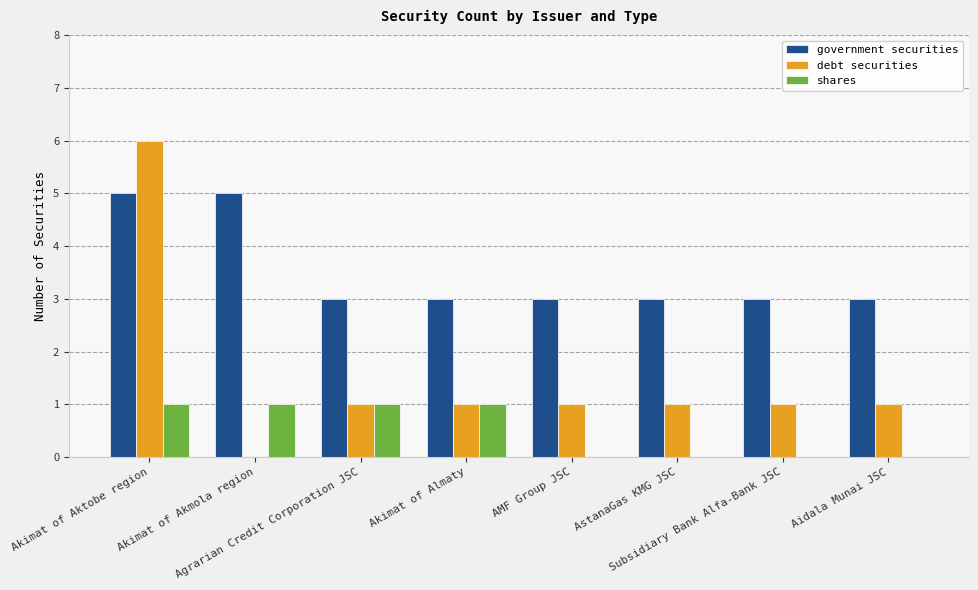

Count the number of categories in the chart.

8